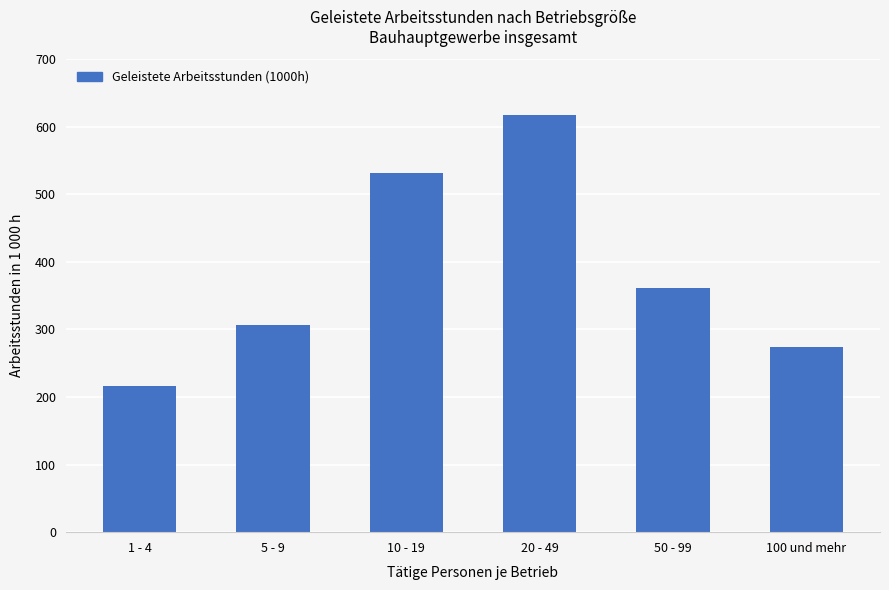

What is the greatest value displayed?

618